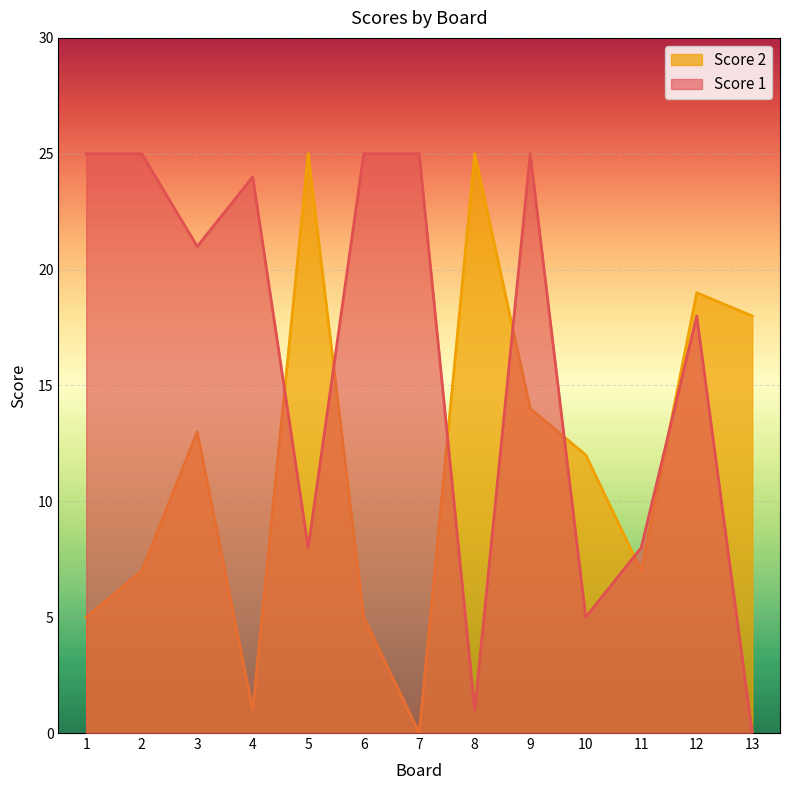

Is the value of Score 2 at 6 greater than the value of Score 1 at 9?

No